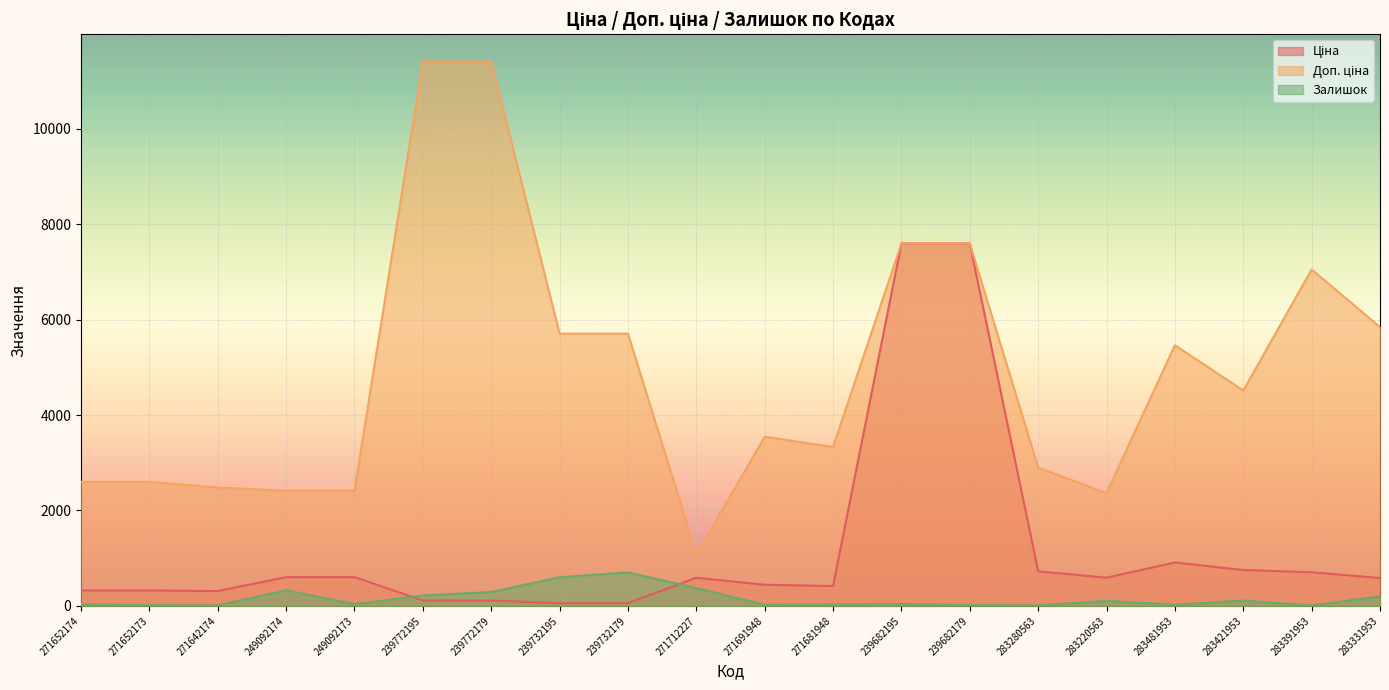

Reading left to right, transcribe all the data shown in this chart.

Ціна: 324.8	324.8	310.3	603.7	603.7	114.1	114.1	57.0	57.0	589.9	443.1	416.6	7596.5	7596.5	724.5	591.6	910.4	752.2	705.1	584.4
Доп. ціна: 2598.3	2598.3	2482.4	2414.8	2414.8	11410.0	11410.0	5705.0	5705.0	1081.7	3545.0	3332.5	7596.5	7596.5	2897.8	2366.5	5462.3	4513.3	7051.3	5843.9
Залишок: 34.0	15.0	11.0	328.0	38.0	218.0	290.0	601.0	702.0	374.0	22.0	30.0	39.0	17.0	11.0	106.0	24.0	113.0	8.0	202.0